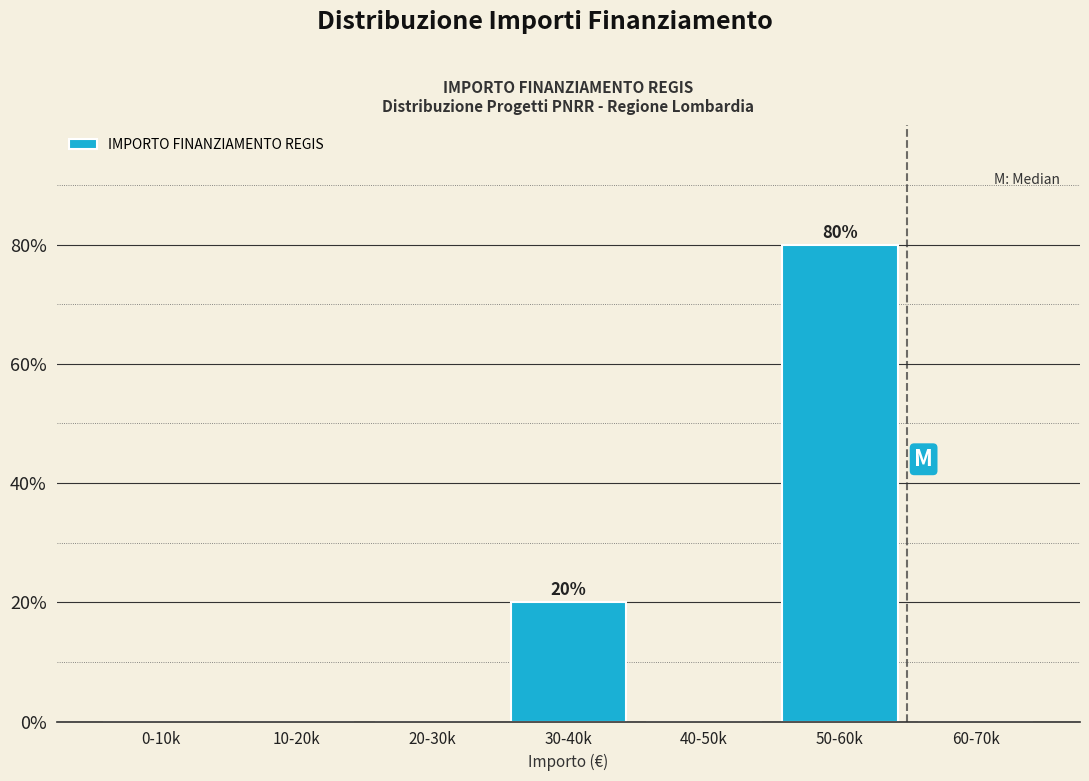

Reading left to right, list all the values displayed in this chart.

0-10k=0	10-20k=0	20-30k=0	30-40k=20	40-50k=0	50-60k=80	60-70k=0